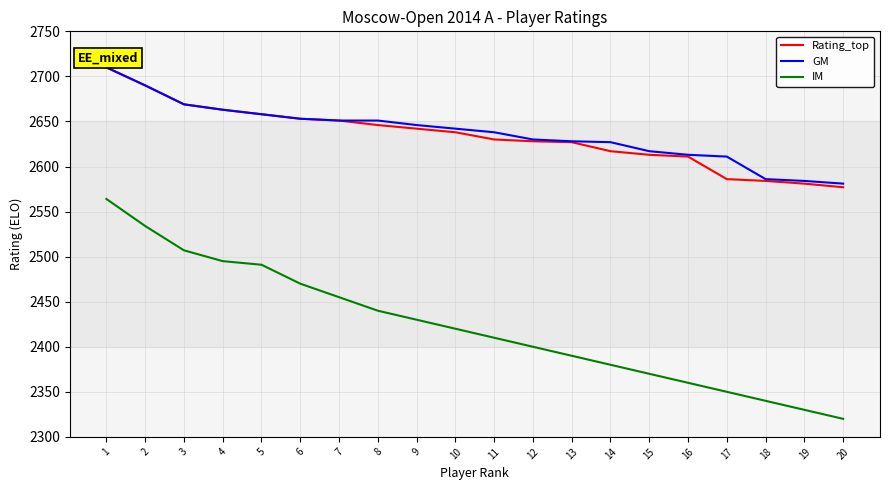

How many lines are shown in the chart?

3